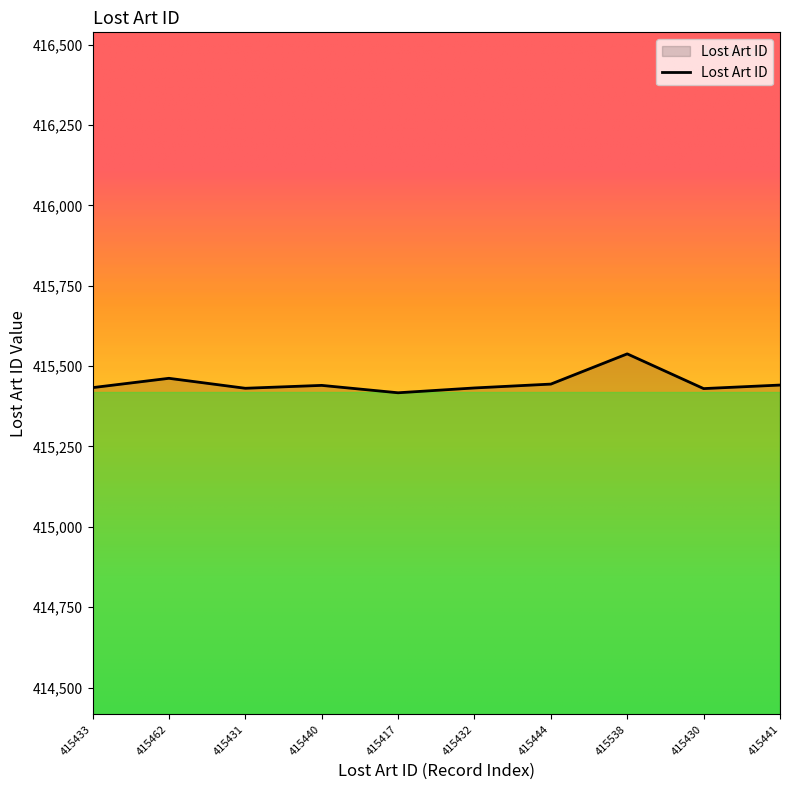

Is it true that the value at 415462 is 275529?

False